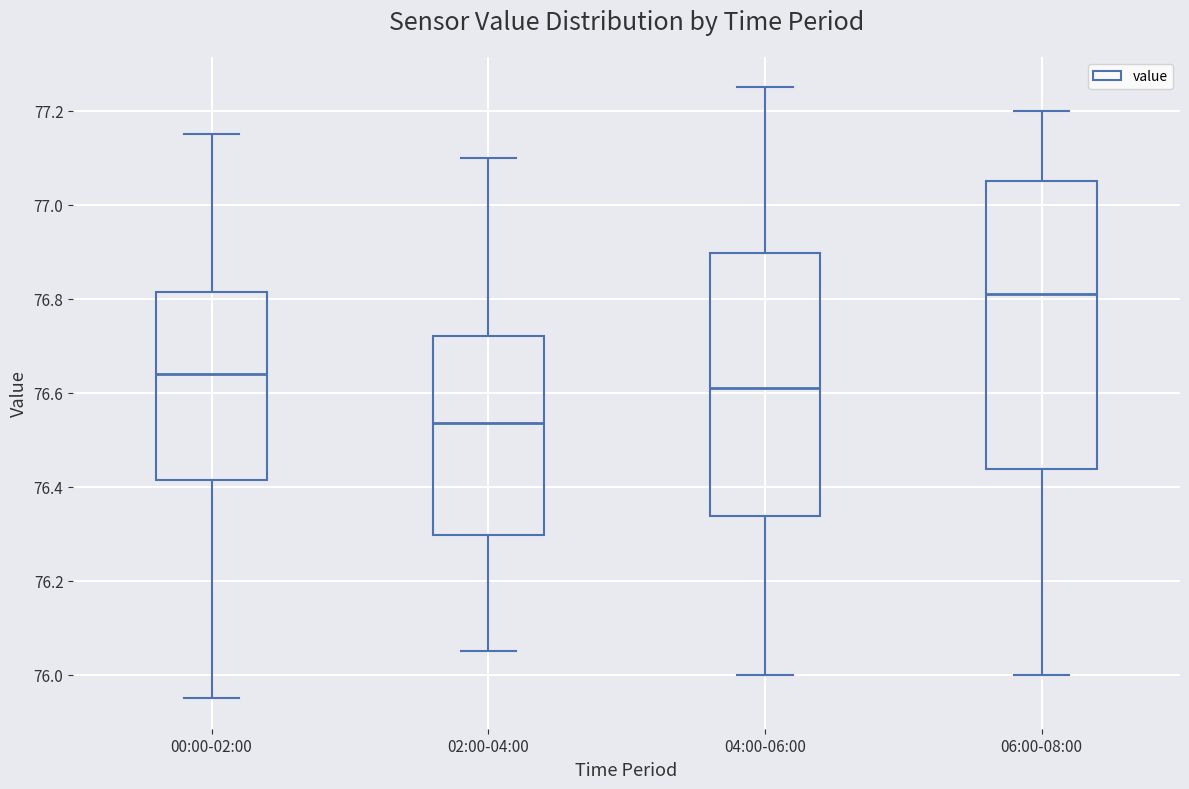

Reading left to right, read every box against the y-axis: the position of its median line, the range the box covers, and the ends of its whiskers. The values are not printed on the chart, so give them approximately, as read against the axis.

00:00-02:00: median 76.64, box 76.42 to 76.82, whiskers 75.96 to 77.16
02:00-04:00: median 76.54, box 76.30 to 76.72, whiskers 76.06 to 77.10
04:00-06:00: median 76.62, box 76.34 to 76.90, whiskers 76.00 to 77.26
06:00-08:00: median 76.82, box 76.44 to 77.06, whiskers 76.00 to 77.20